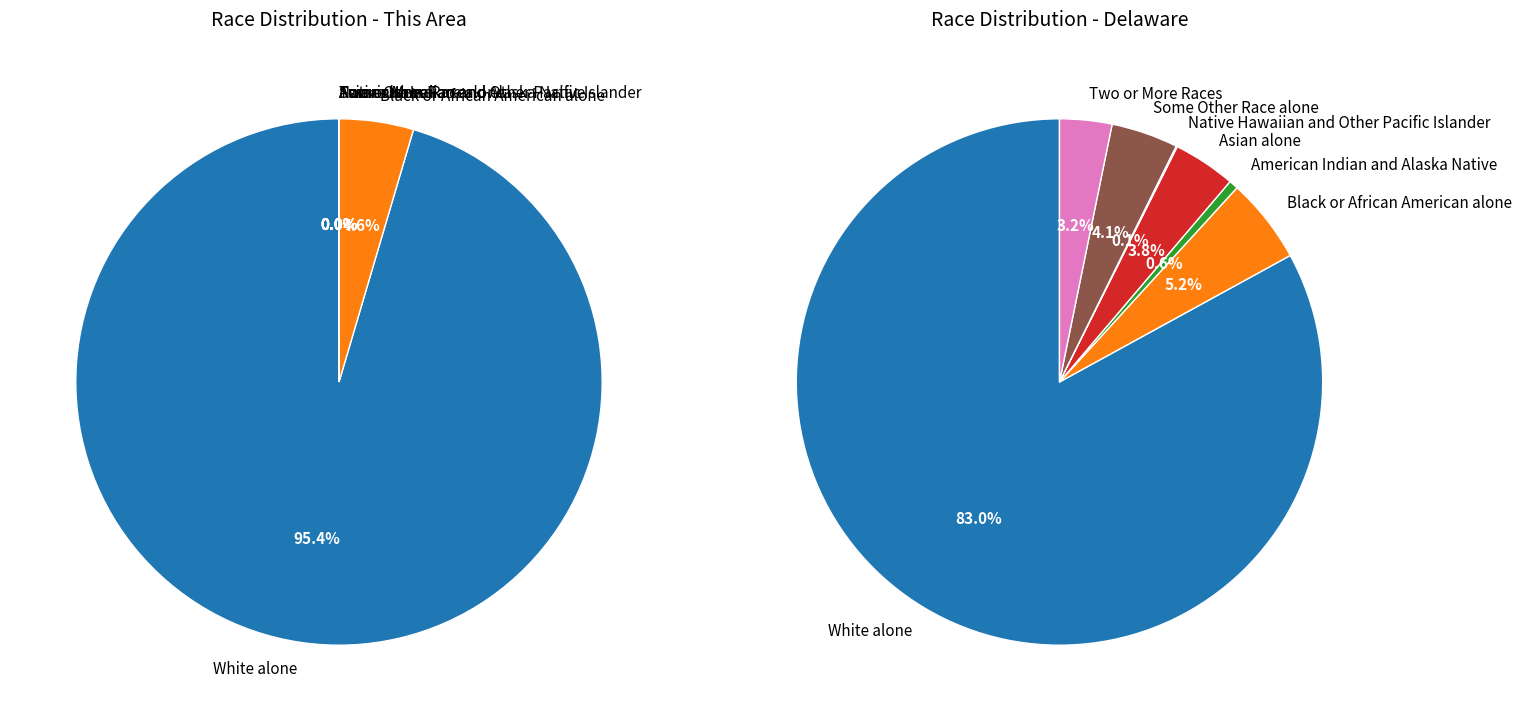

True or false: Black or African American alone accounts for 5% of the total.

True